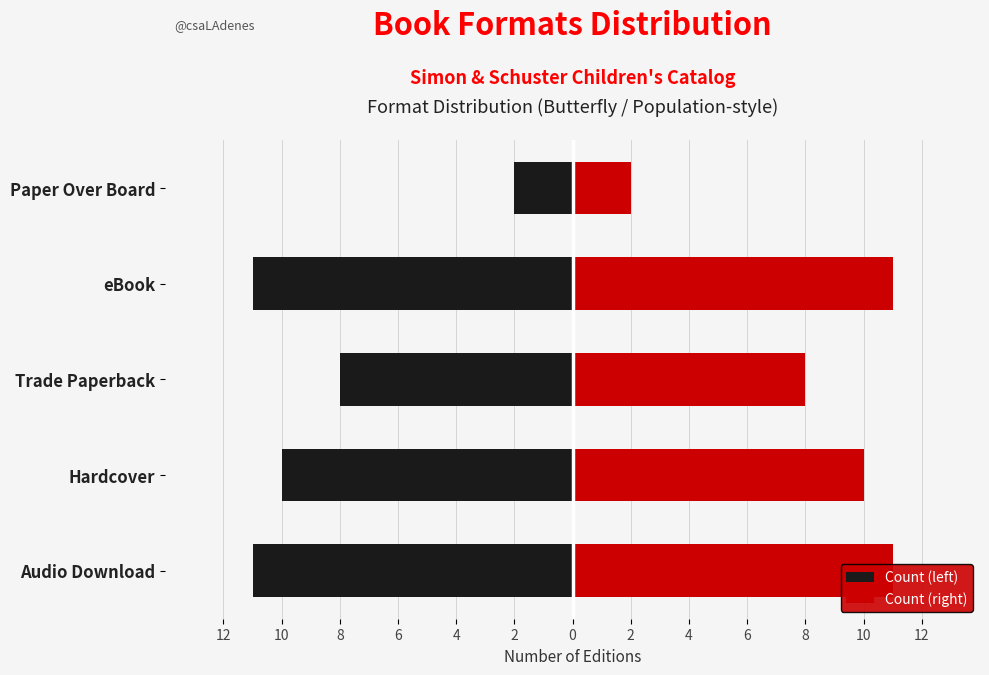

At eBook, list the series in order from smallest to largest.

Count (left), Count (right)